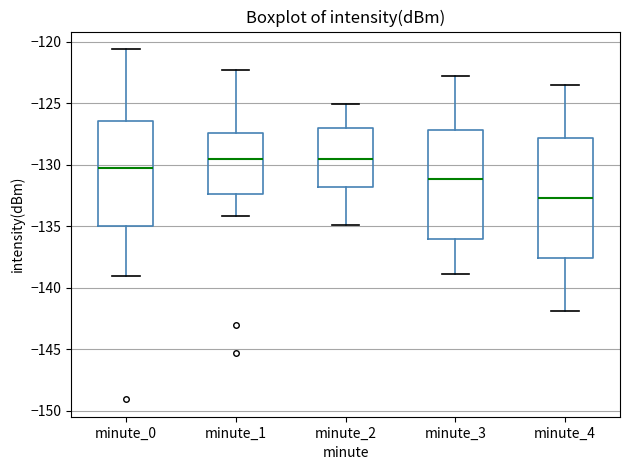

Where is the upper edge of the box for minute_4 on the y-axis? The values are not printed on the chart, so give them approximately, as read against the axis.

-128.0